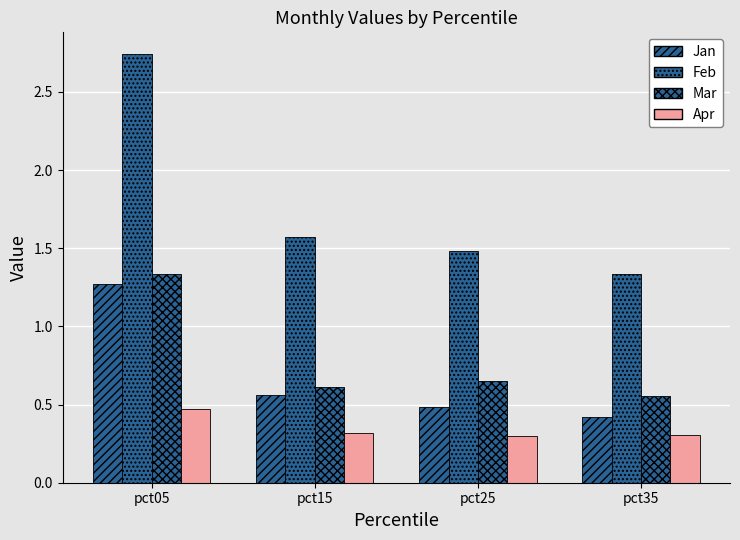

Which has a higher value, pct15 or pct35?

pct15